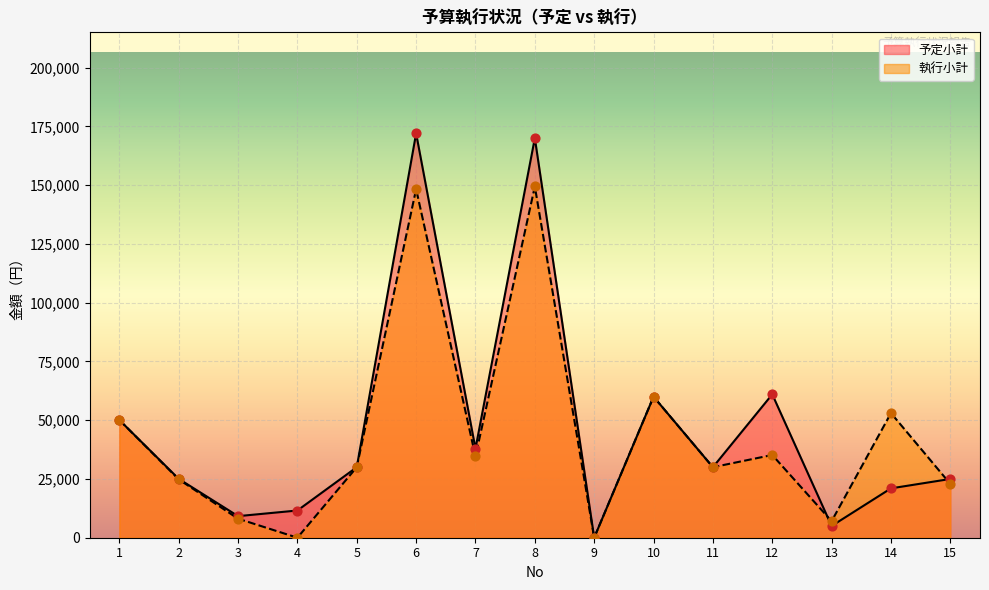

Which series reaches the minimum Y coordinate?

予定小計